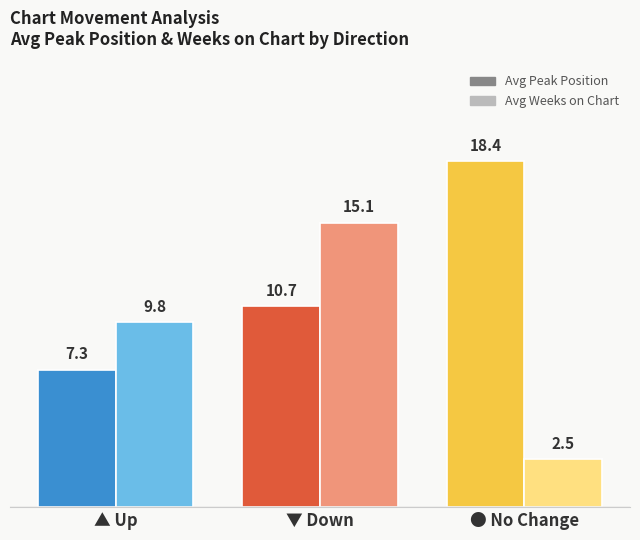

At which label is Avg Weeks on Chart closest to 8?

▲ Up